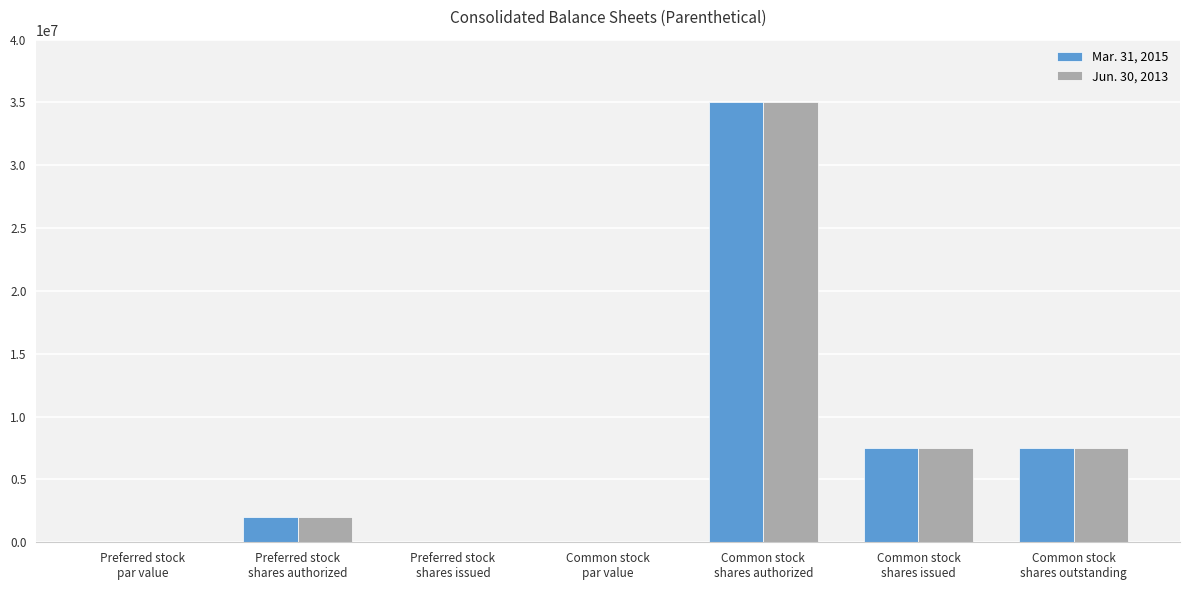

What is the total value across all series at Preferred stock
shares authorized?

4000000.0